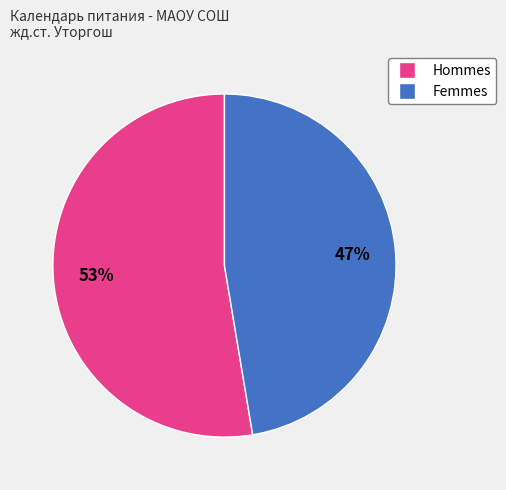

Does any single category account for the majority?

Yes